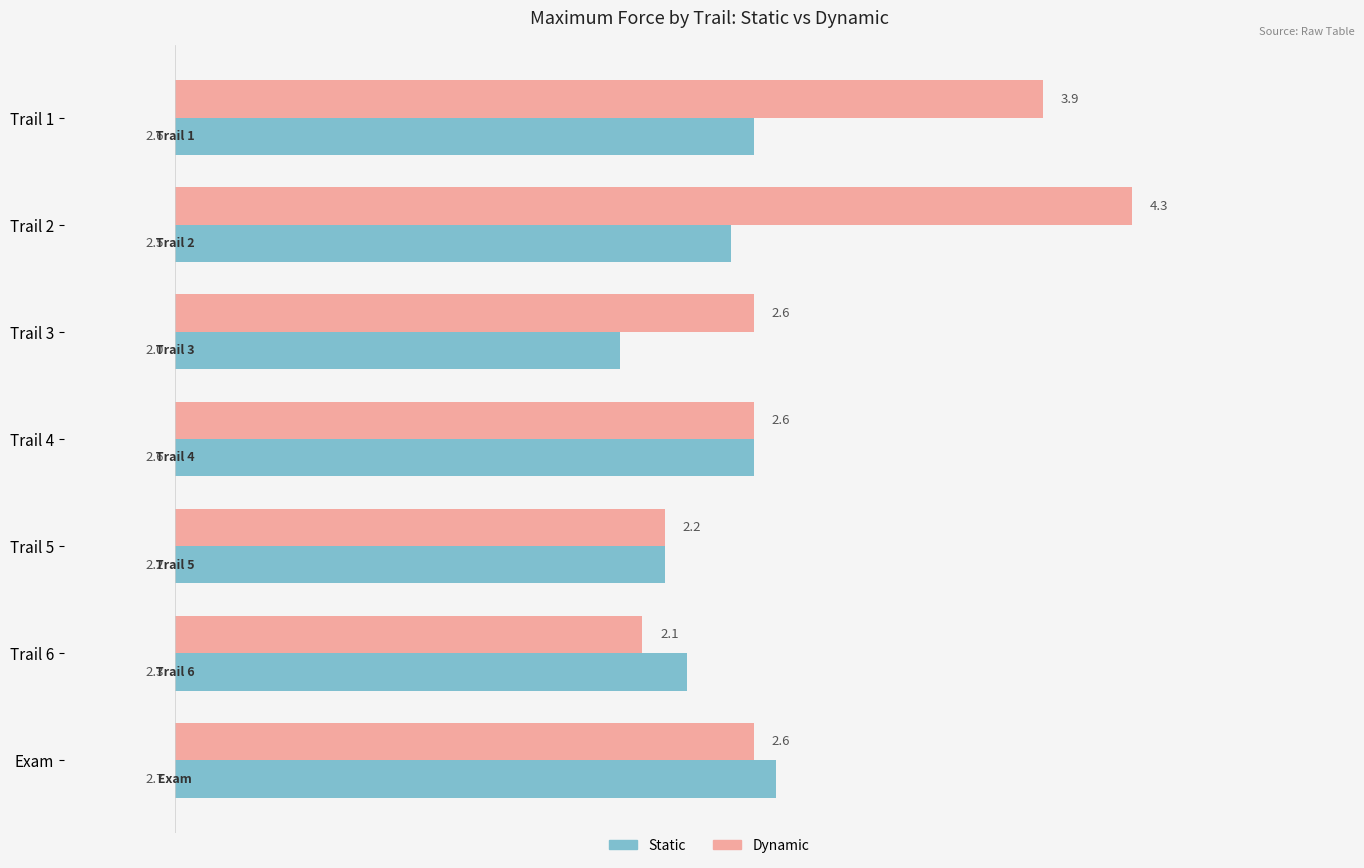

What are all the series names shown in the legend?

Static, Dynamic